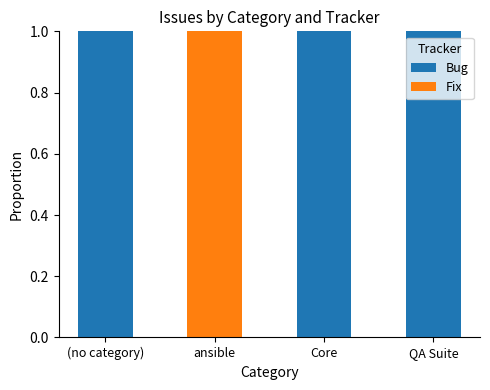

Is it true that Bug equals 1 at ansible?

False